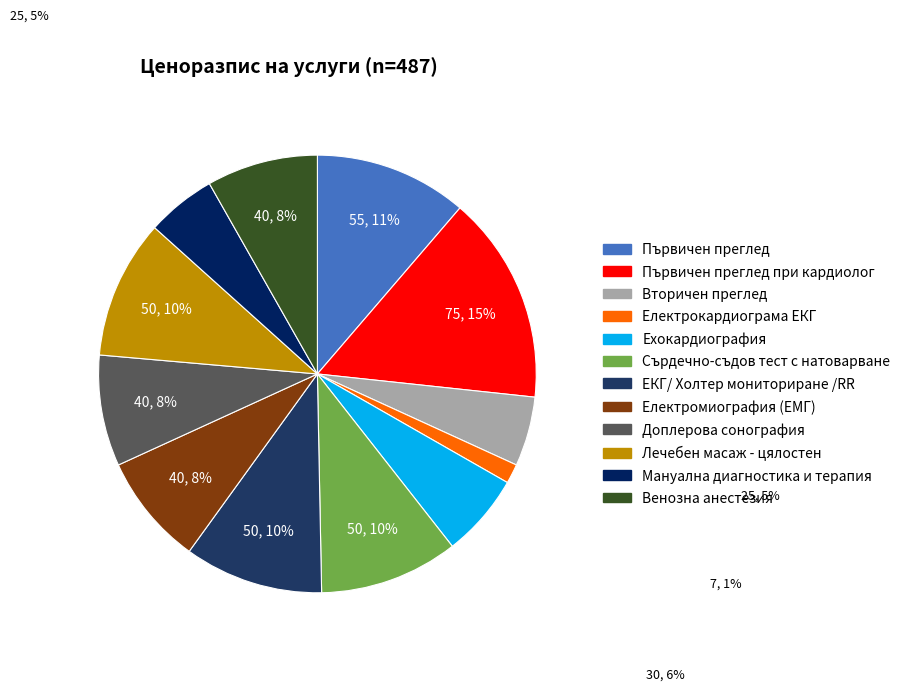

Is there any slice that represents more than half of the pie?

No